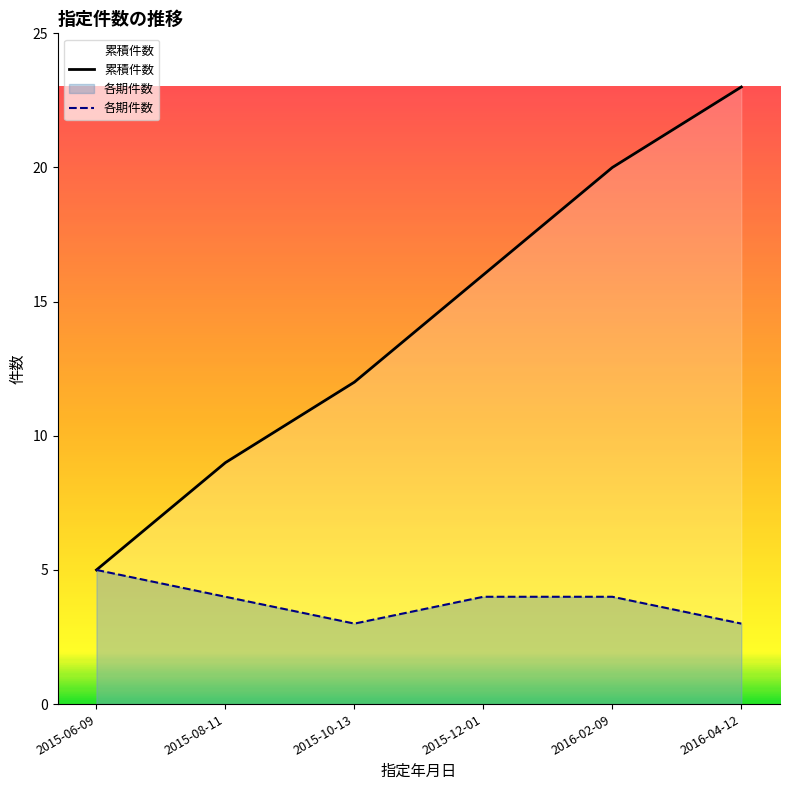

What position from the left is 2015-10-13?

3